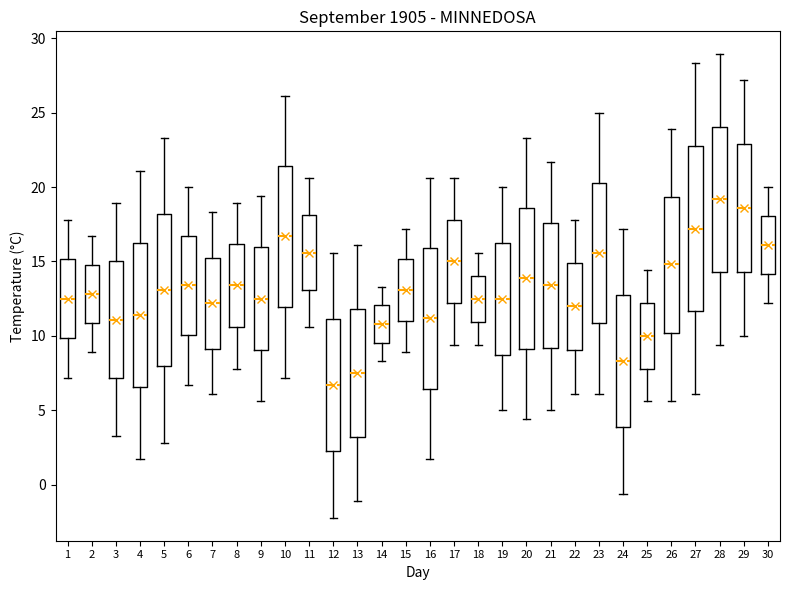

Reading left to right, transcribe this box plot: for each box, give where its median line is, the range the box spans, and where its two whiskers end, as read against the y-axis. The values are not printed on the chart, so give them approximately, as read against the axis.

1: median 12.5, box 10.0 to 15.0, whiskers 7.0 to 18.0
2: median 13.0, box 11.0 to 15.0, whiskers 9.0 to 16.5
3: median 11.0, box 7.0 to 15.0, whiskers 3.5 to 19.0
4: median 11.5, box 6.5 to 16.5, whiskers 1.5 to 21.0
5: median 13.0, box 8.0 to 18.0, whiskers 3.0 to 23.5
6: median 13.5, box 10.0 to 16.5, whiskers 6.5 to 20.0
7: median 12.0, box 9.0 to 15.5, whiskers 6.0 to 18.5
8: median 13.5, box 10.5 to 16.0, whiskers 8.0 to 19.0
9: median 12.5, box 9.0 to 16.0, whiskers 5.5 to 19.5
10: median 16.5, box 12.0 to 21.5, whiskers 7.0 to 26.0
11: median 15.5, box 13.0 to 18.0, whiskers 10.5 to 20.5
12: median 6.5, box 2.5 to 11.0, whiskers -2.0 to 15.5
13: median 7.5, box 3.0 to 12.0, whiskers -1.0 to 16.0
14: median 11.0, box 9.5 to 12.0, whiskers 8.5 to 13.5
15: median 13.0, box 11.0 to 15.0, whiskers 9.0 to 17.0
16: median 11.0, box 6.5 to 16.0, whiskers 1.5 to 20.5
17: median 15.0, box 12.0 to 18.0, whiskers 9.5 to 20.5
18: median 12.5, box 11.0 to 14.0, whiskers 9.5 to 15.5
19: median 12.5, box 9.0 to 16.5, whiskers 5.0 to 20.0
20: median 14.0, box 9.0 to 18.5, whiskers 4.5 to 23.5
21: median 13.5, box 9.0 to 17.5, whiskers 5.0 to 21.5
22: median 12.0, box 9.0 to 15.0, whiskers 6.0 to 18.0
23: median 15.5, box 11.0 to 20.5, whiskers 6.0 to 25.0
24: median 8.5, box 4.0 to 13.0, whiskers -0.5 to 17.0
25: median 10.0, box 8.0 to 12.0, whiskers 5.5 to 14.5
26: median 15.0, box 10.0 to 19.5, whiskers 5.5 to 24.0
27: median 17.0, box 11.5 to 23.0, whiskers 6.0 to 28.5
28: median 19.0, box 14.5 to 24.0, whiskers 9.5 to 29.0
29: median 18.5, box 14.5 to 23.0, whiskers 10.0 to 27.0
30: median 16.0, box 14.0 to 18.0, whiskers 12.0 to 20.0